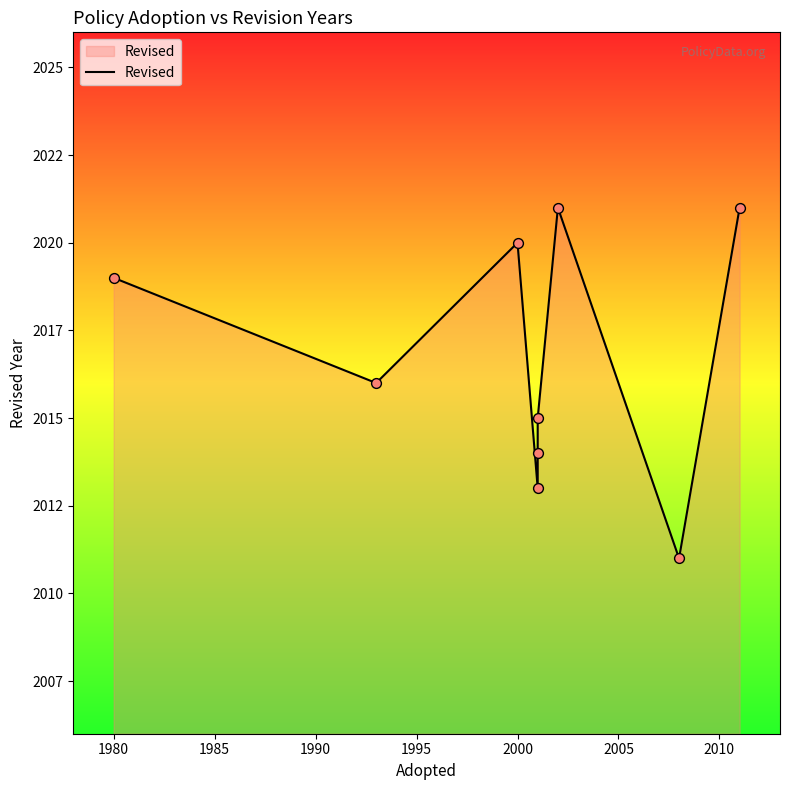

Which has a higher value, 2010 or 1985?

1985